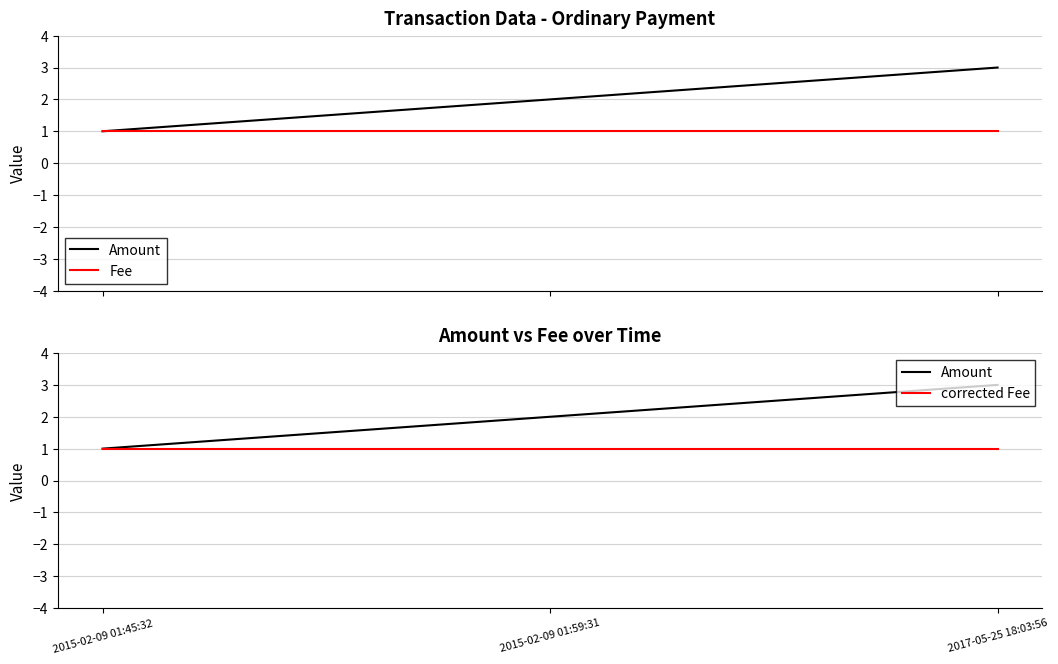

Count the Amount values in the range 1 to 3.

3